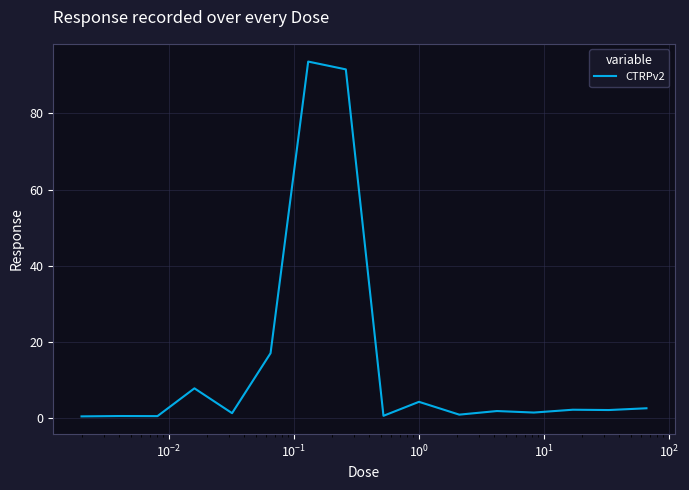

True or false: there are more than 0 points higher than both neighbors.

True